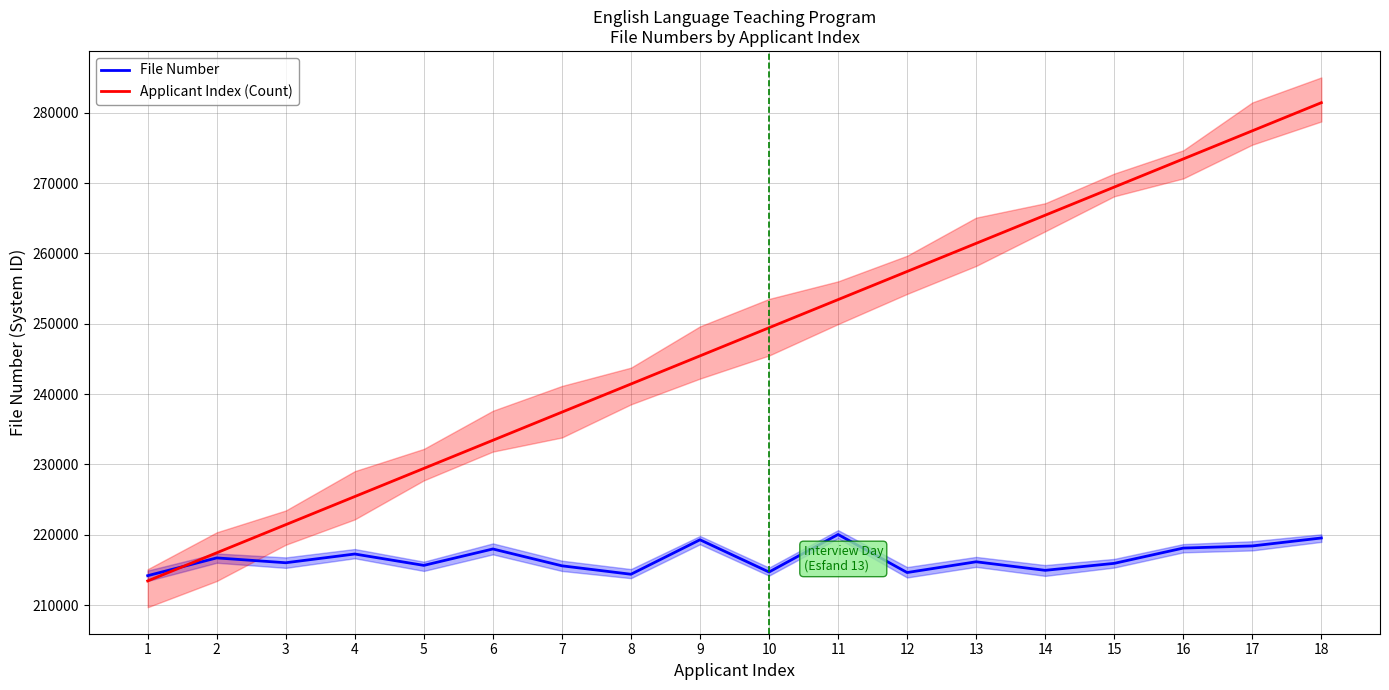

What is the minimum value shown in the chart?

213434.7